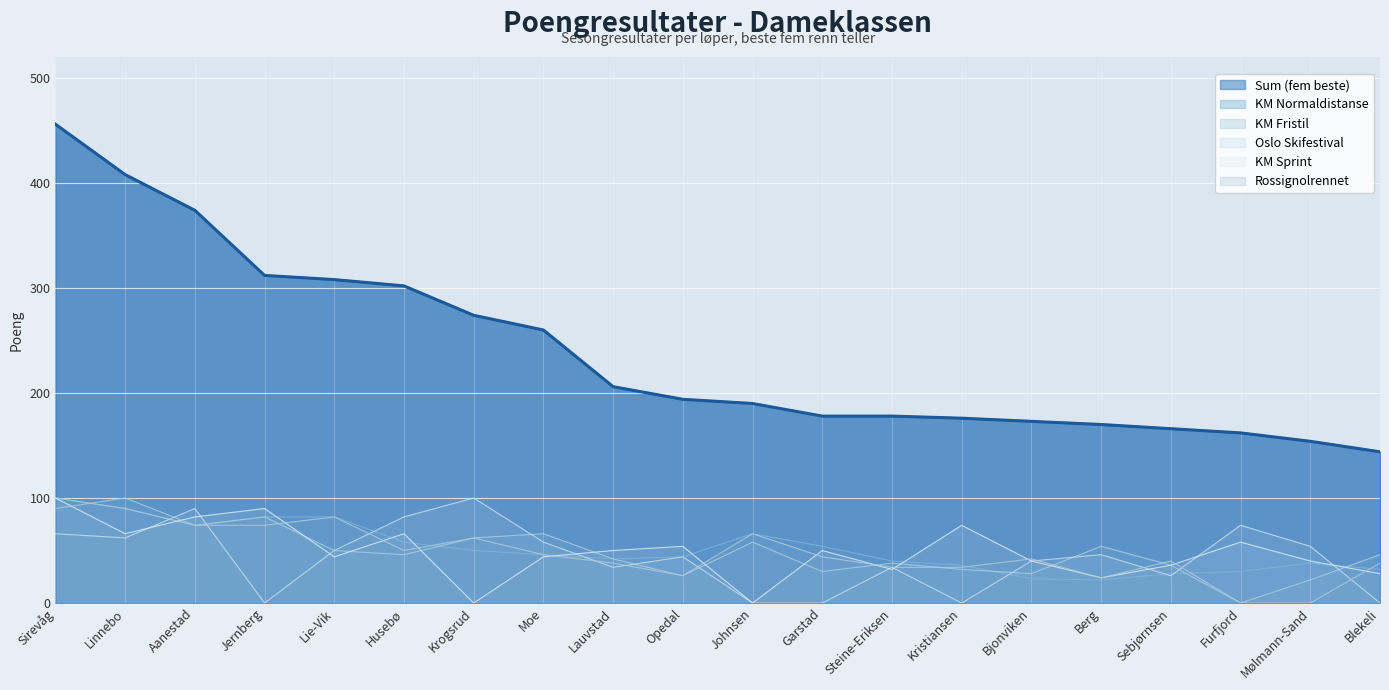

Reading left to right, list all the values displayed in this chart.

Sum (fem beste): Sirevåg=456	Linnebo=408	Aanestad=374	Jernberg=312	Lie-Vik=308	Husebø=302	Krogsrud=274	Moe=260	Lauvstad=206	Opedal=194	Johnsen=190	Garstad=178	Steine-Eriksen=178	Kristiansen=176	Bjonviken=173	Berg=170	Sebjørnsen=166	Furfjord=162	Mølmann-Sand=154	Blekeli=144
KM Normaldistanse: Sirevåg=100	Linnebo=90	Aanestad=74	Jernberg=82	Lie-Vik=82	Husebø=58	Krogsrud=50	Moe=46	Lauvstad=42	Opedal=44	Johnsen=66	Garstad=54	Steine-Eriksen=40	Kristiansen=36	Bjonviken=23	Berg=22	Sebjørnsen=28	Furfjord=30	Mølmann-Sand=38	Blekeli=32
KM Fristil: Sirevåg=100	Linnebo=90	Aanestad=74	Jernberg=82	Lie-Vik=50	Husebø=46	Krogsrud=62	Moe=66	Lauvstad=42	Opedal=26	Johnsen=58	Garstad=30	Steine-Eriksen=38	Kristiansen=32	Bjonviken=28	Berg=54	Sebjørnsen=36	Furfjord=0	Mølmann-Sand=22	Blekeli=46
Oslo Skifestival: Sirevåg=66	Linnebo=62	Aanestad=90	Jernberg=0	Lie-Vik=50	Husebø=82	Krogsrud=100	Moe=58	Lauvstad=34	Opedal=44	Johnsen=0	Garstad=0	Steine-Eriksen=34	Kristiansen=0	Bjonviken=40	Berg=46	Sebjørnsen=26	Furfjord=74	Mølmann-Sand=54	Blekeli=0
KM Sprint: Sirevåg=100	Linnebo=66	Aanestad=82	Jernberg=90	Lie-Vik=44	Husebø=66	Krogsrud=0	Moe=44	Lauvstad=50	Opedal=54	Johnsen=0	Garstad=50	Steine-Eriksen=32	Kristiansen=74	Bjonviken=40	Berg=24	Sebjørnsen=36	Furfjord=58	Mølmann-Sand=40	Blekeli=28
Rossignolrennet: Sirevåg=90	Linnebo=100	Aanestad=74	Jernberg=74	Lie-Vik=82	Husebø=50	Krogsrud=62	Moe=46	Lauvstad=38	Opedal=26	Johnsen=66	Garstad=44	Steine-Eriksen=34	Kristiansen=34	Bjonviken=42	Berg=24	Sebjørnsen=40	Furfjord=0	Mølmann-Sand=0	Blekeli=38